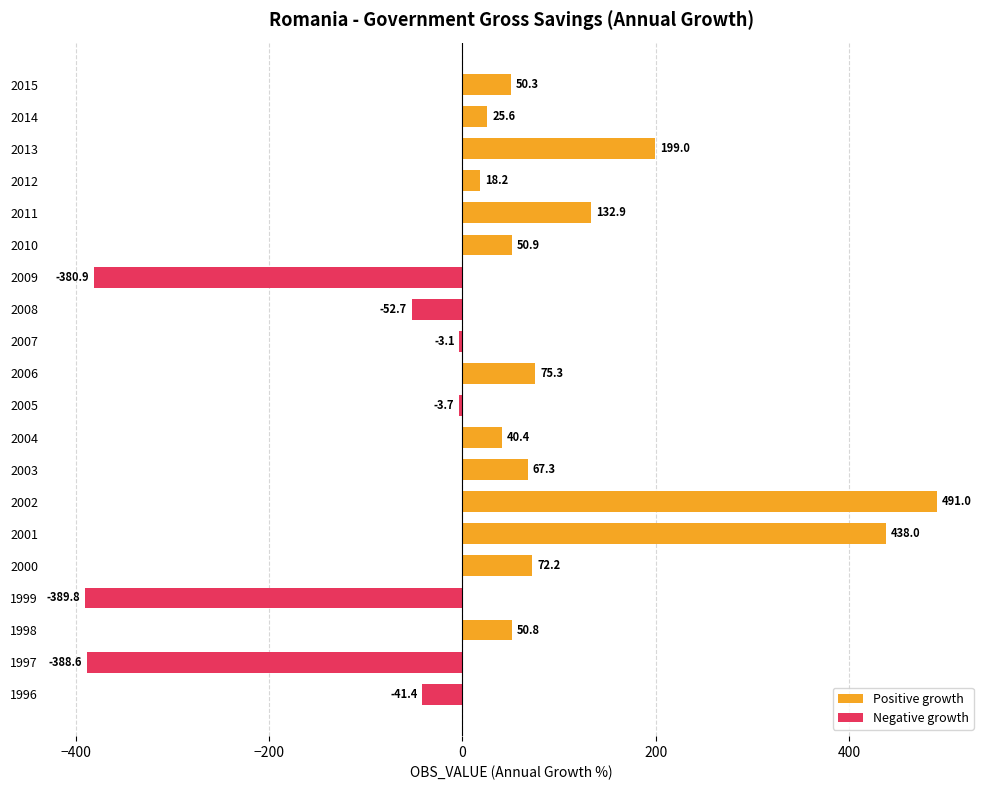

The chart shows a value of 24.7 at 2006. True or false?

False